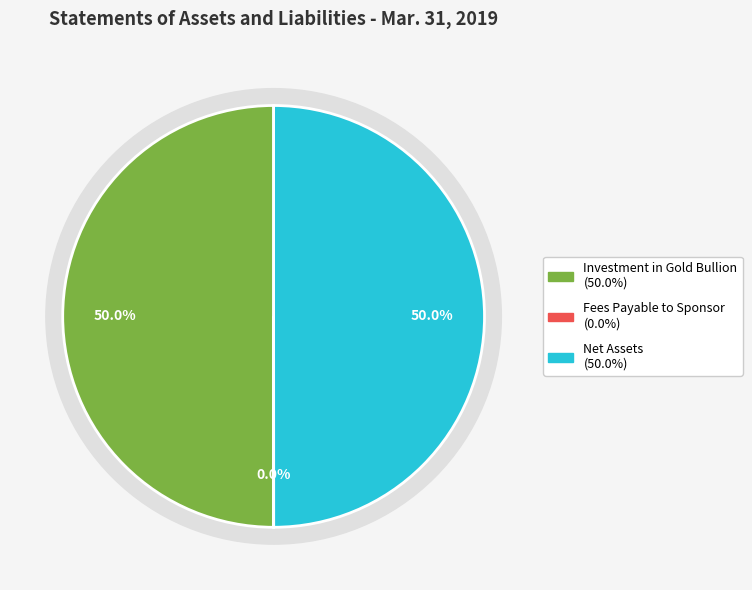

Which slice is the largest?

Investment in Gold Bullion